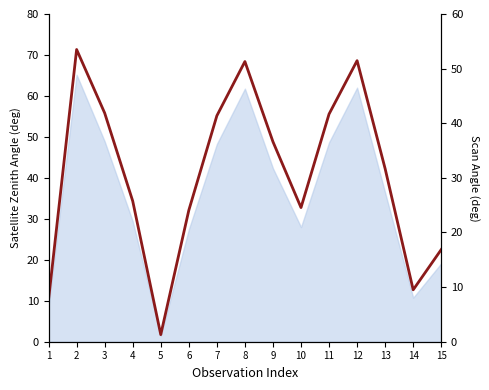

List the labels in order of value, largest first.

2, 12, 8, 3, 11, 7, 9, 13, 4, 10, 6, 15, 14, 1, 5